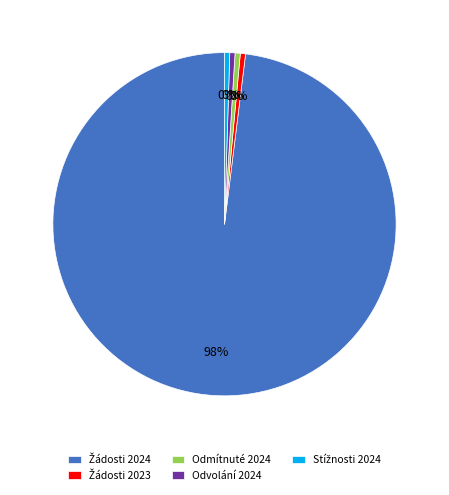

True or false: Odmítnuté 2024 accounts for 0% of the total.

True